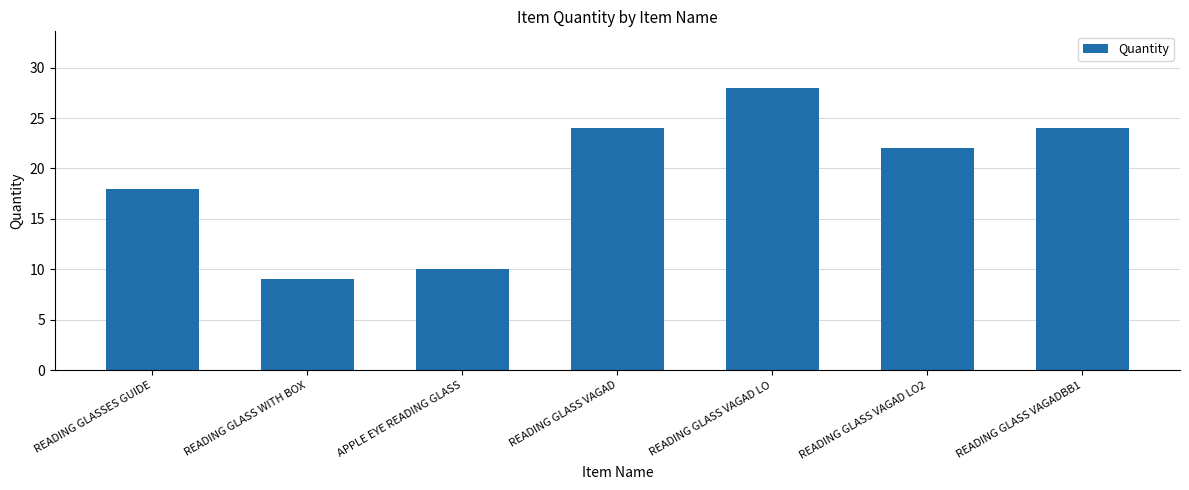

Which label corresponds to the smallest value in the chart?

READING GLASS WITH BOX